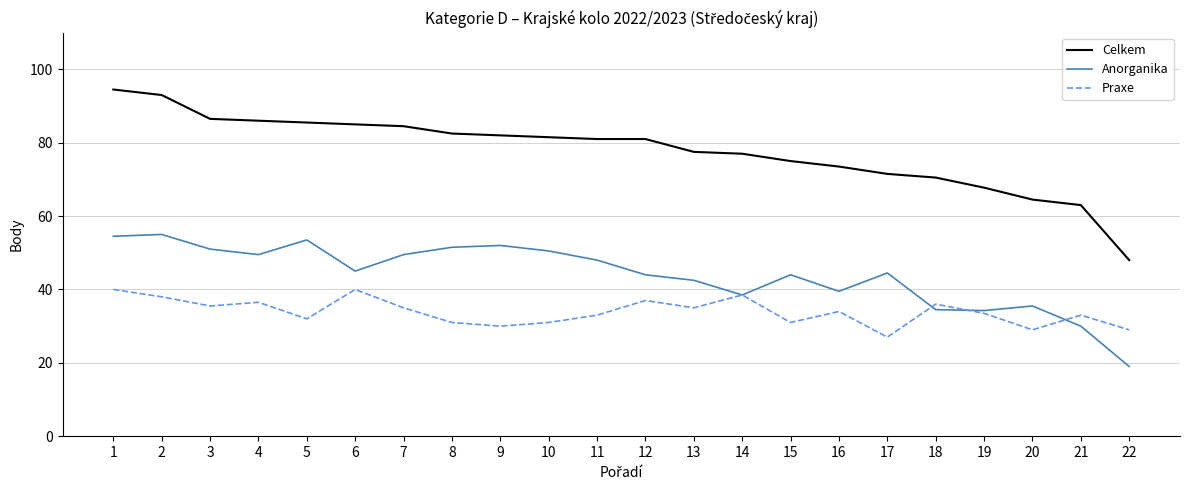

How many values in the Praxe series are below 34?

11